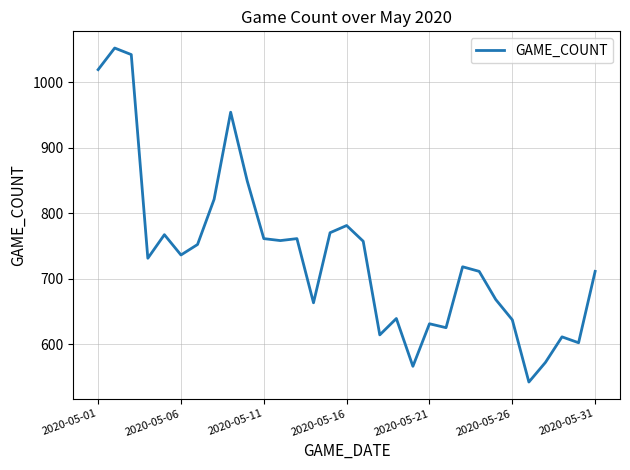

What is the average value?

736